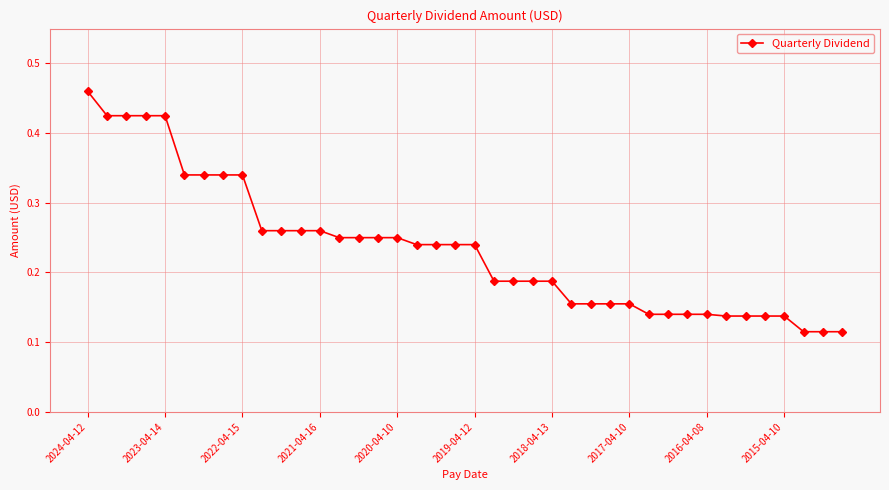

What is the sum of all values?

9.3